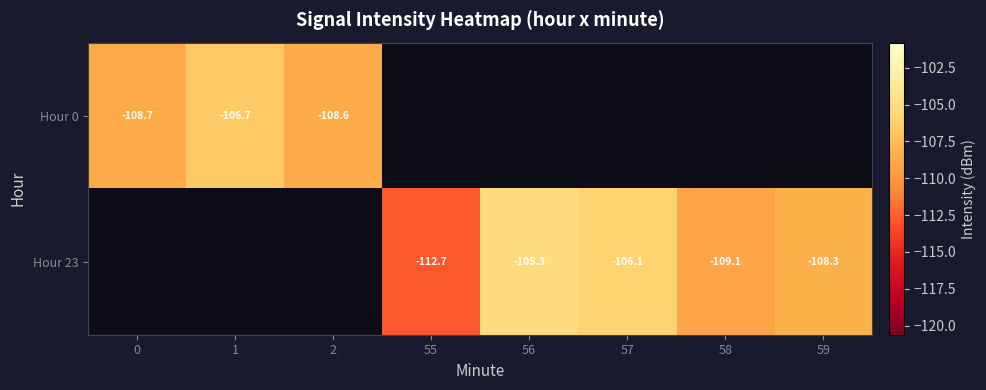

Is the value of Hour 0 at 1 greater than the value of Hour 23 at 56?

No